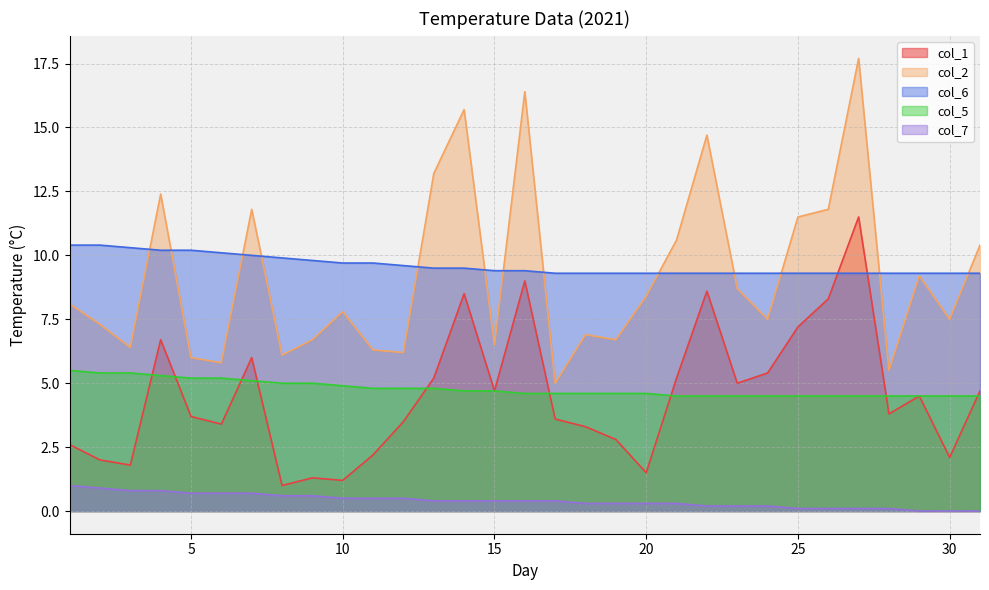

Which series has the largest range (max minus min)?

col_2